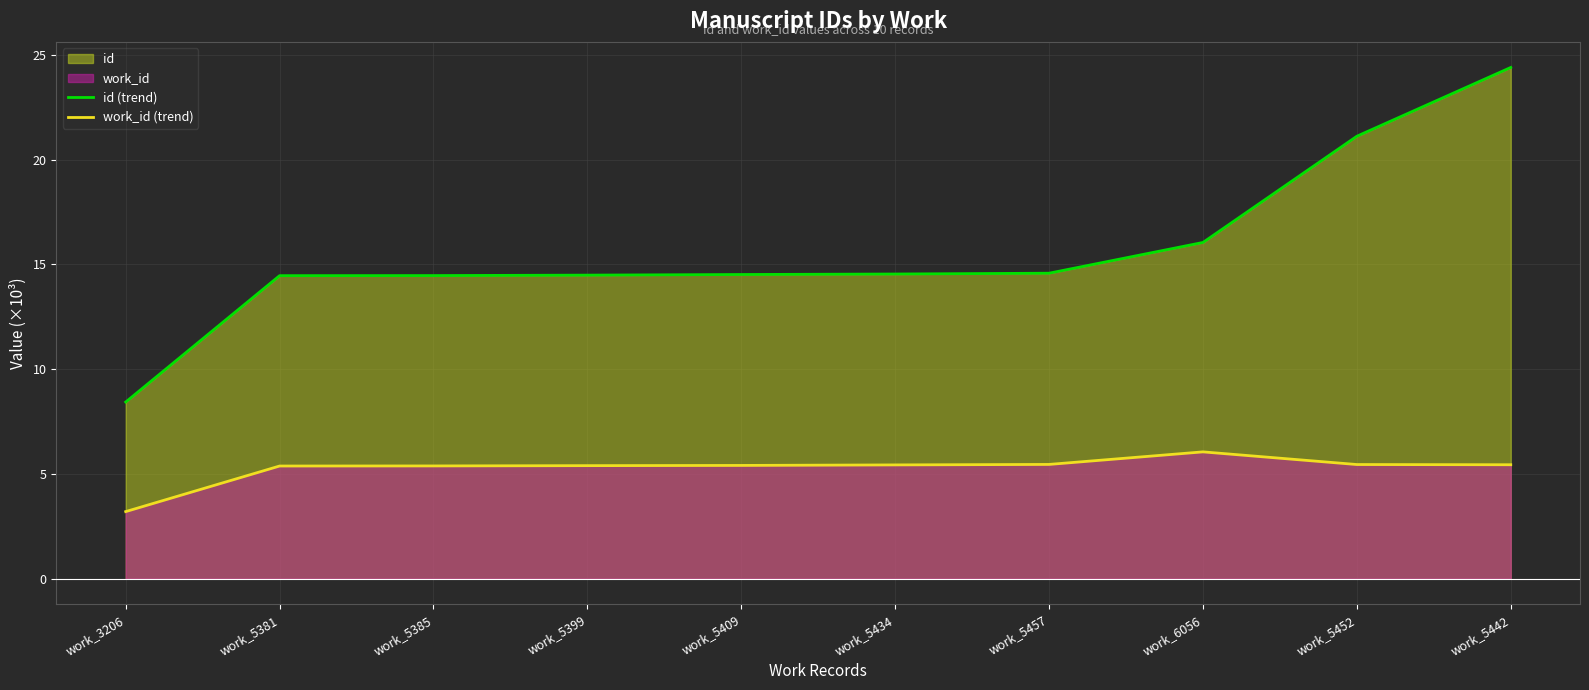

List the labels in order of id (trend) value, smallest first.

work_3206, work_5381, work_5385, work_5399, work_5409, work_5434, work_5457, work_6056, work_5452, work_5442